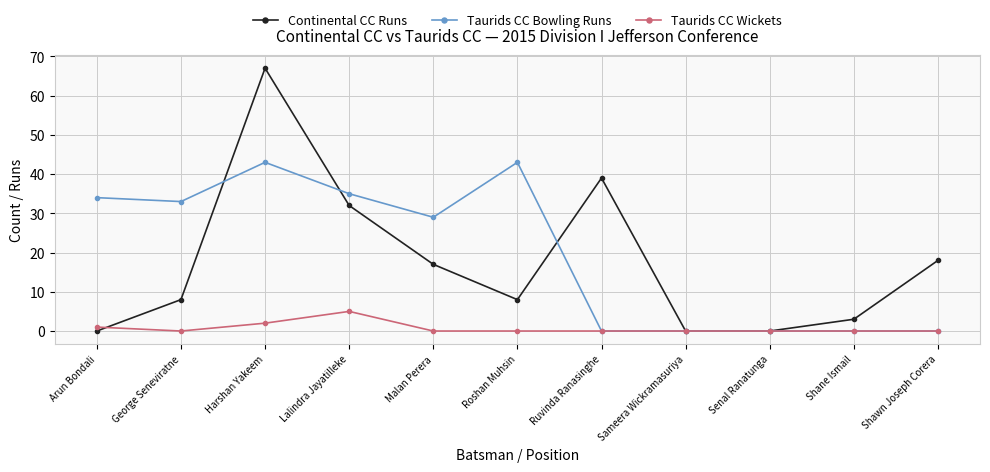

Reading right to left, list all the values displayed in this chart.

Continental CC Runs: 18	3	0	0	39	8	17	32	67	8	0
Taurids CC Bowling Runs: 0	0	0	0	0	43	29	35	43	33	34
Taurids CC Wickets: 0	0	0	0	0	0	0	5	2	0	1